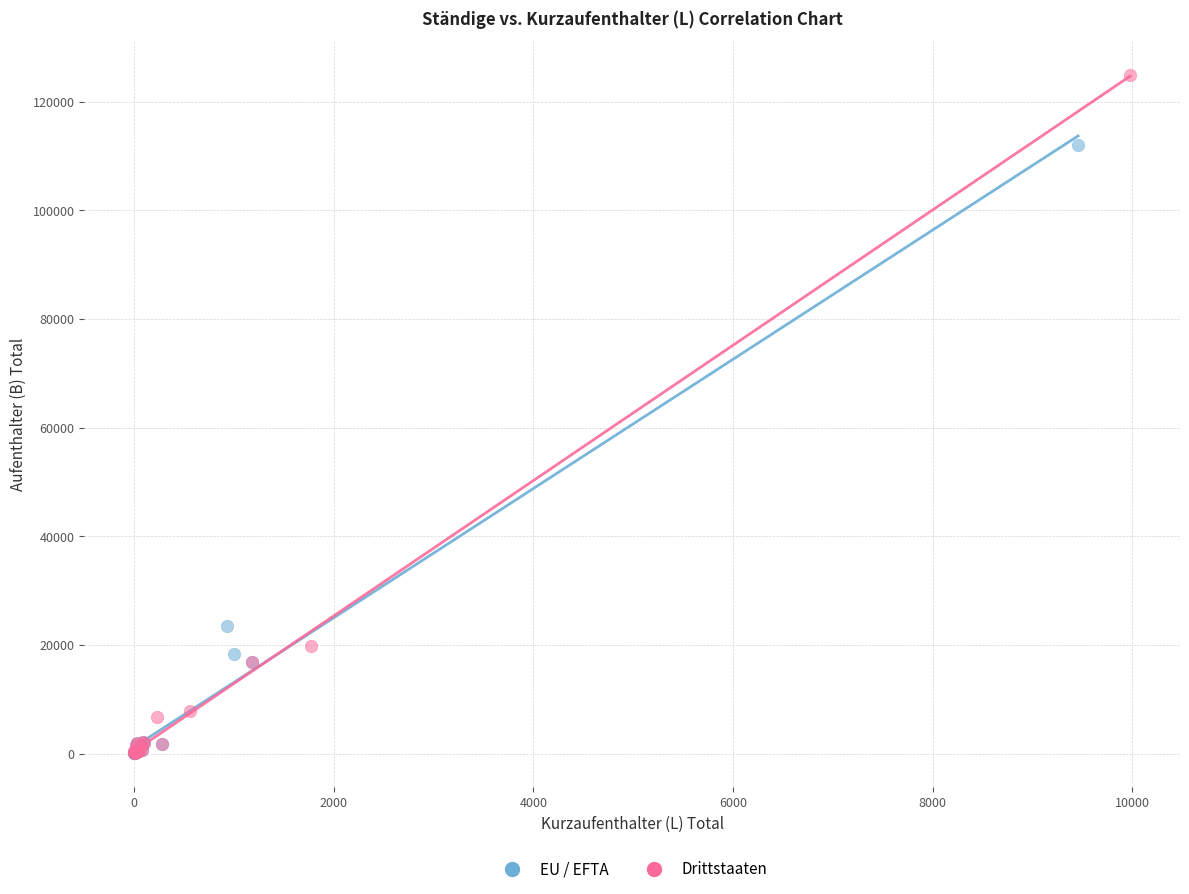

Which series reaches the maximum Y coordinate?

Drittstaaten